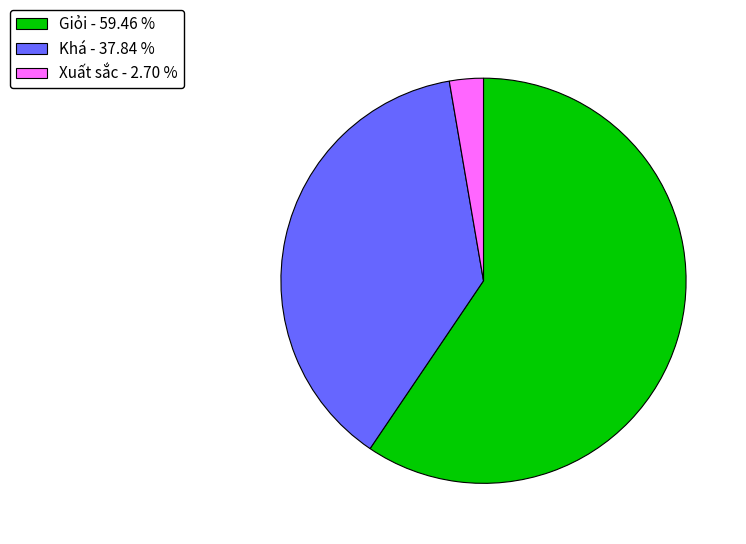

Rank the categories by value from highest to lowest.

Giỏi, Khá, Xuất sắc